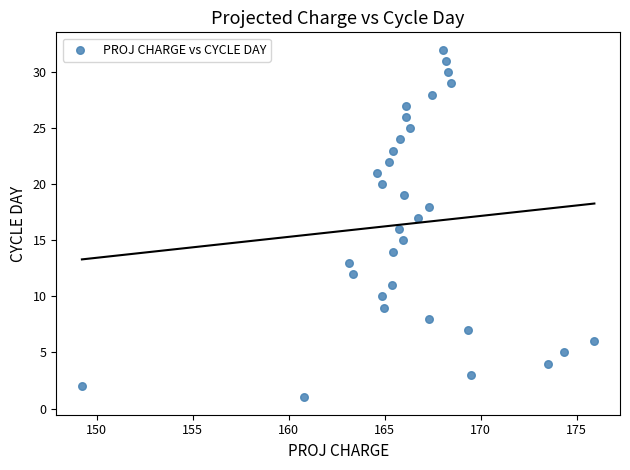

What is the range of Y values (max minus min)?

31